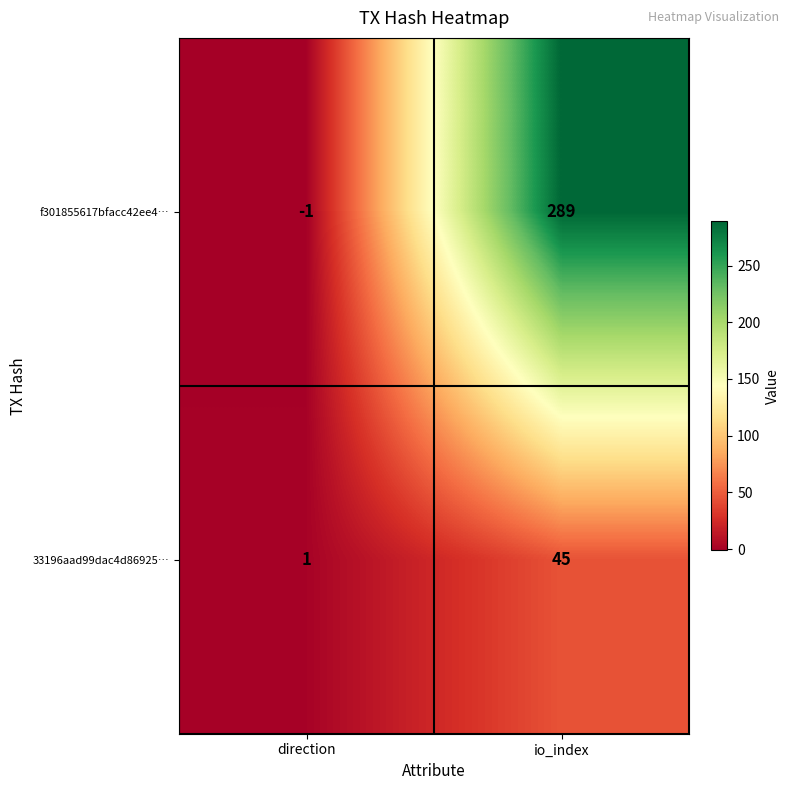

What is the difference between the maximum and minimum values in the 33196aad99dac4d86925… series?

44